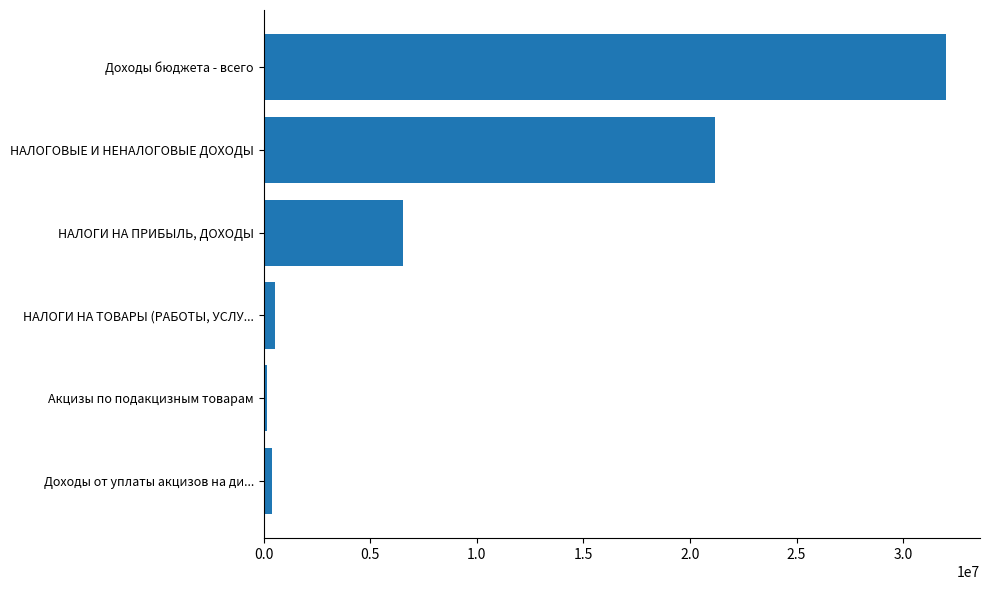

What is the sum of all values?

60833700.0